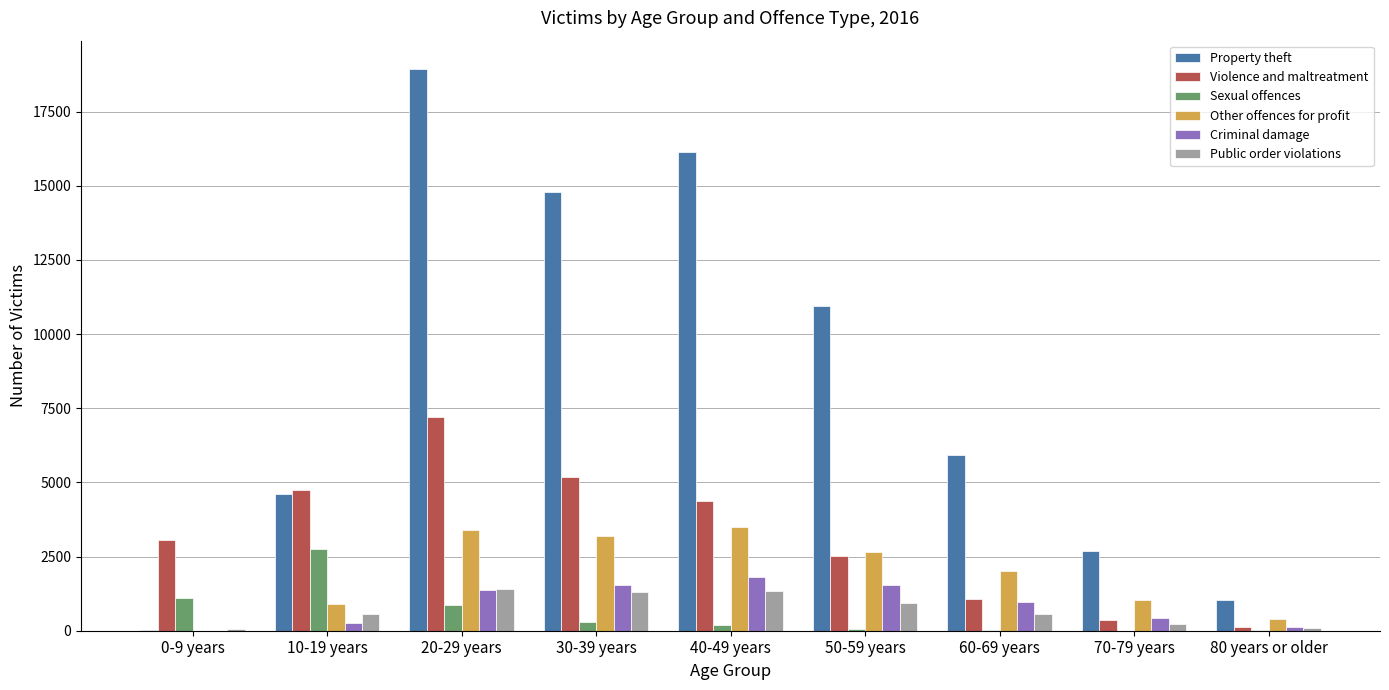

Which series has the widest spread of values?

Property theft